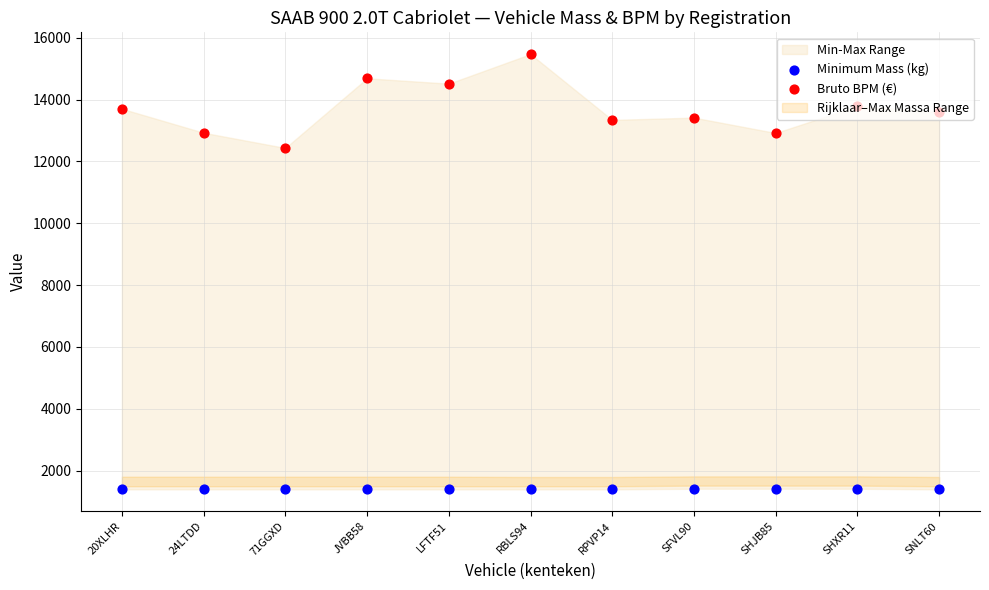

Is the value of Minimum Mass (kg) at 71GGXD greater than the value of Bruto BPM (€) at SNLT60?

No